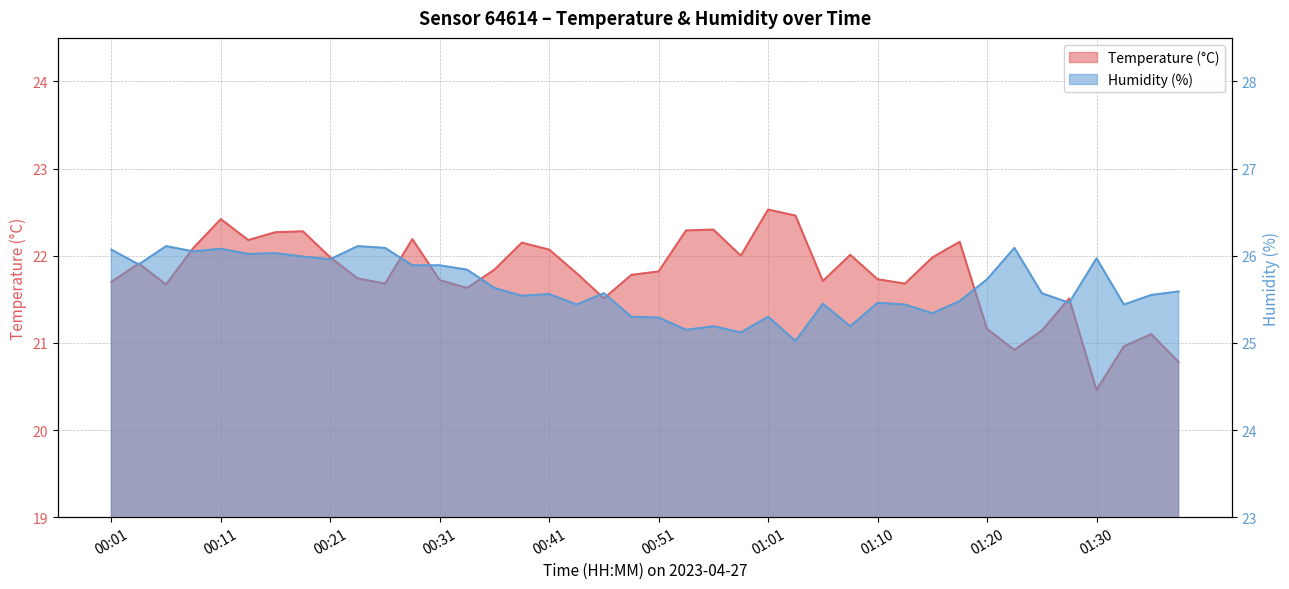

In Temperature (°C), how many points are lower than both neighbors (excluding endpoints)?

10